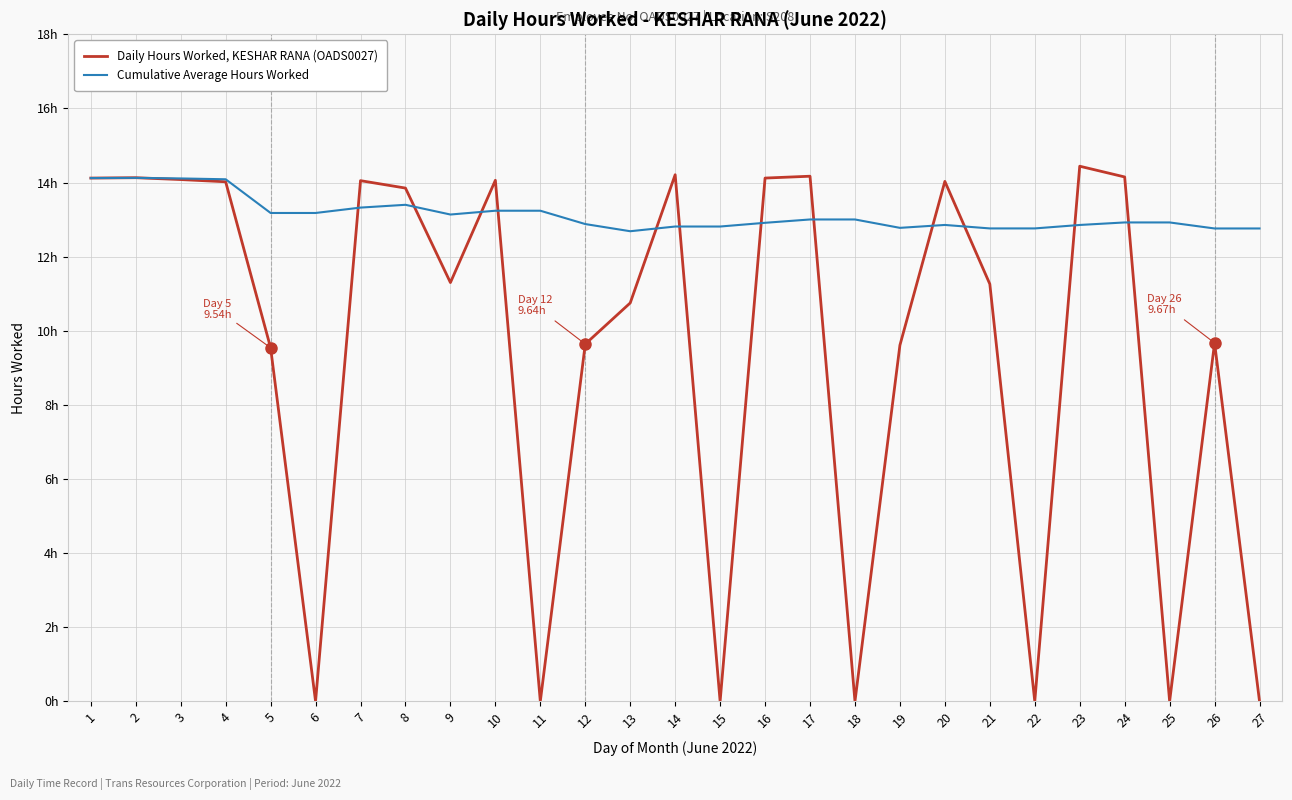

Rank the categories by Cumulative Average Hours Worked value from lowest to highest.

13, 26, 27, 21, 22, 19, 14, 15, 23, 20, 12, 16, 24, 25, 17, 18, 9, 5, 6, 10, 11, 7, 8, 4, 3, 1, 2